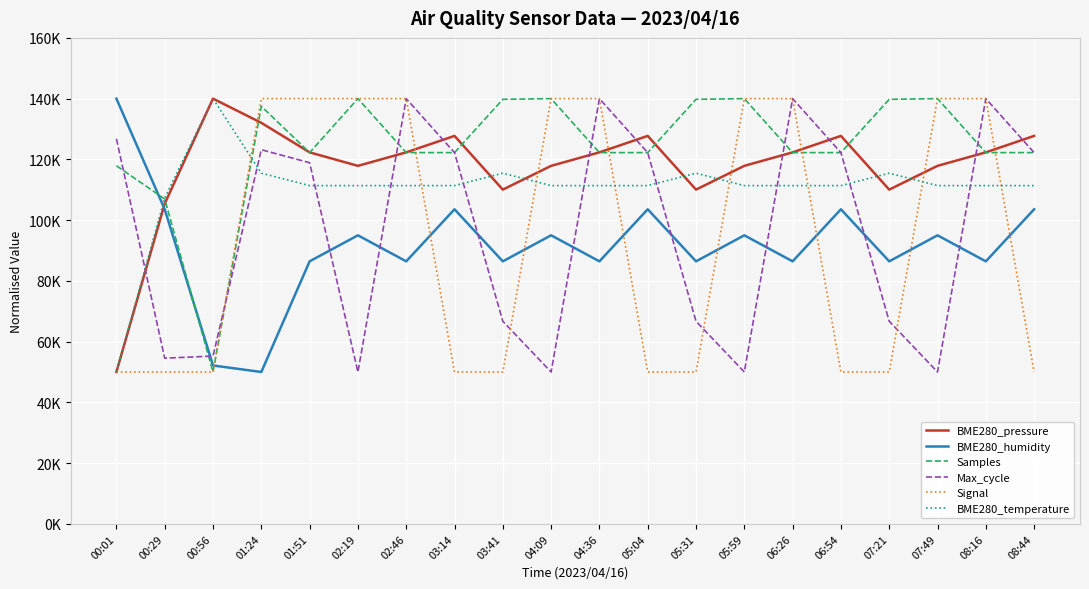

How many intersections are there between BME280_pressure and Samples?

11